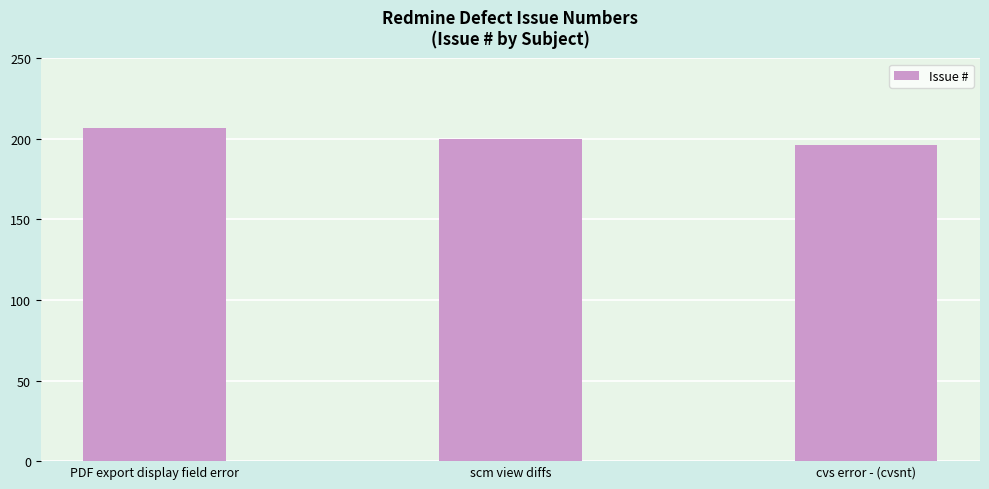

Rank the categories by value from highest to lowest.

PDF export display field error, scm view diffs, cvs error - (cvsnt)